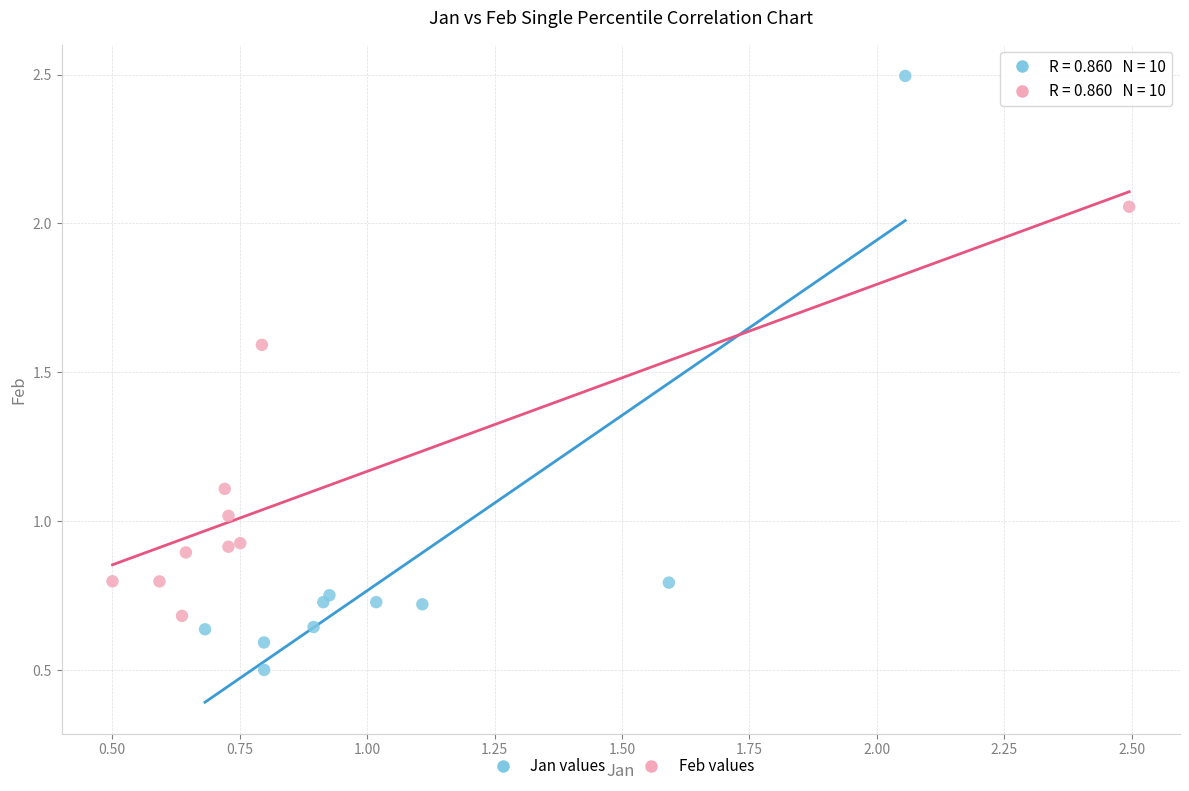

Which series reaches the maximum Y coordinate?

Jan values